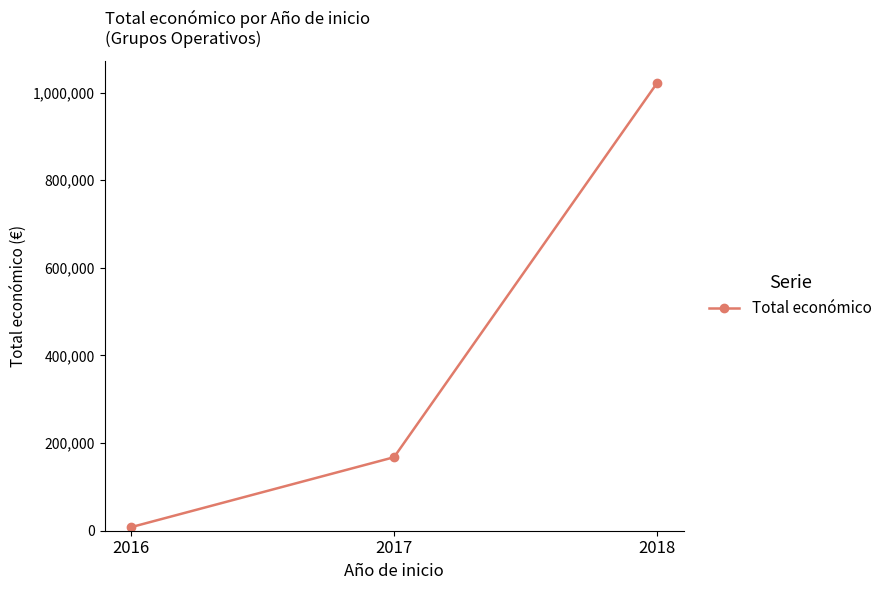

At which category does the chart reach its peak across all series?

2018